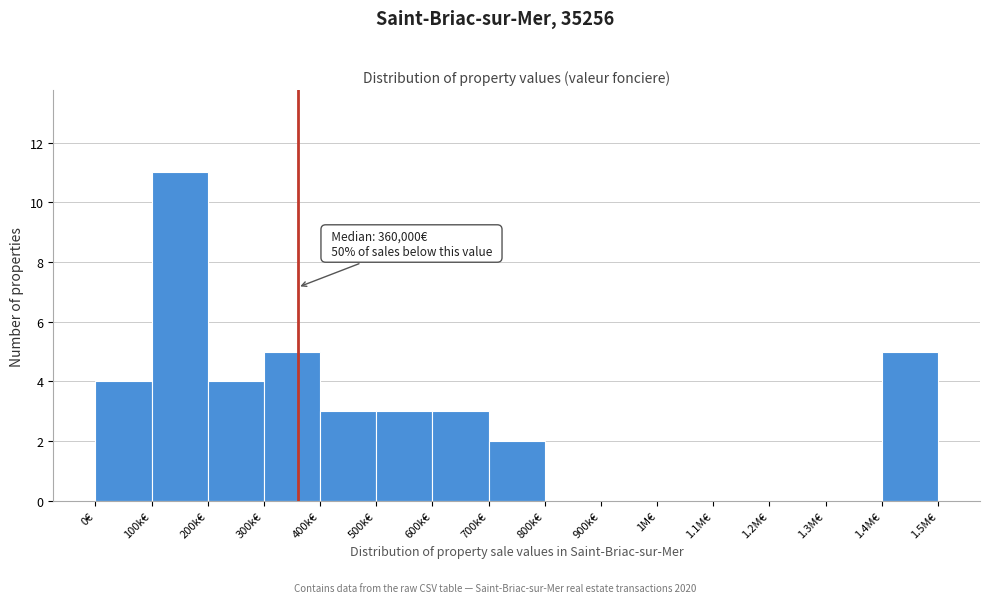

Reading right to left, extract all data points from this chart.

1.4M€=5	1.3M€=0	1.2M€=0	1.1M€=0	1M€=0	900k€=0	800k€=0	700k€=2	600k€=3	500k€=3	400k€=3	300k€=5	200k€=4	100k€=11	0€=4